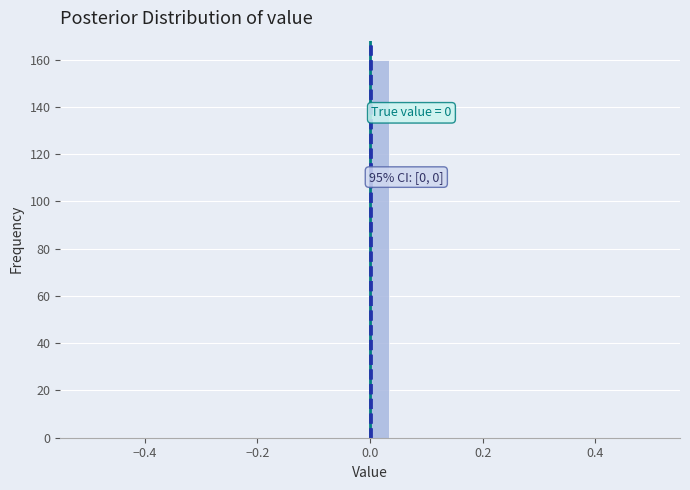

Read against the x-axis, roughly where is the centre of the tallest bar?

0.02